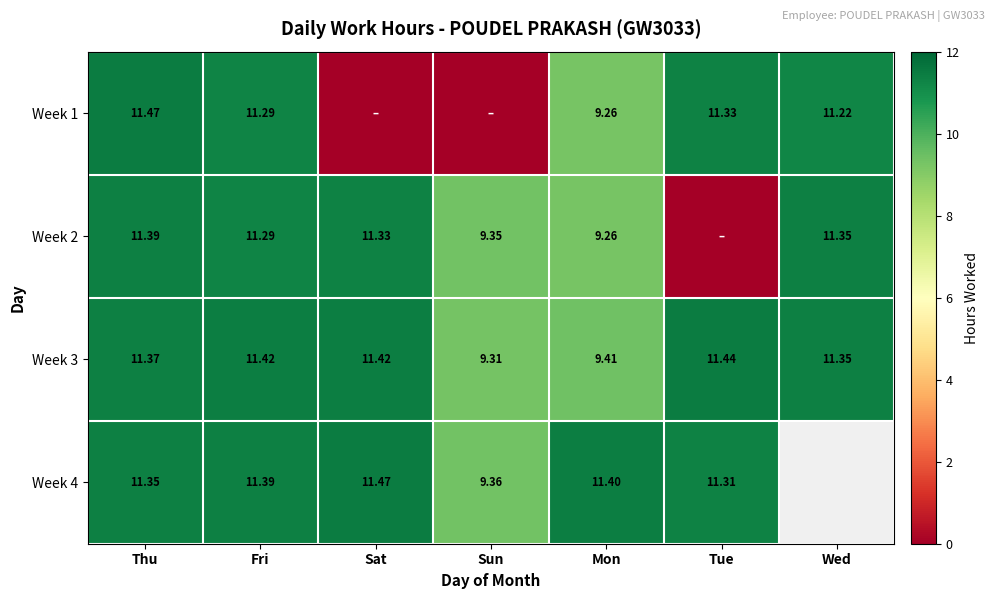

The Week 3 series shows 17.6 at Fri. True or false?

False